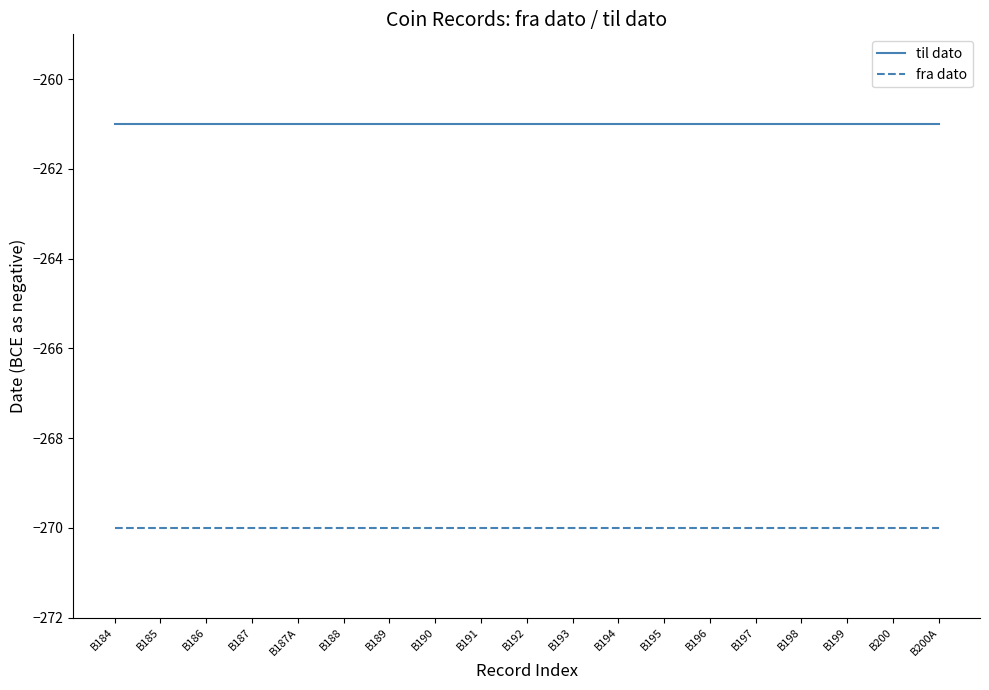

The fra dato series shows -270 at B189. True or false?

True